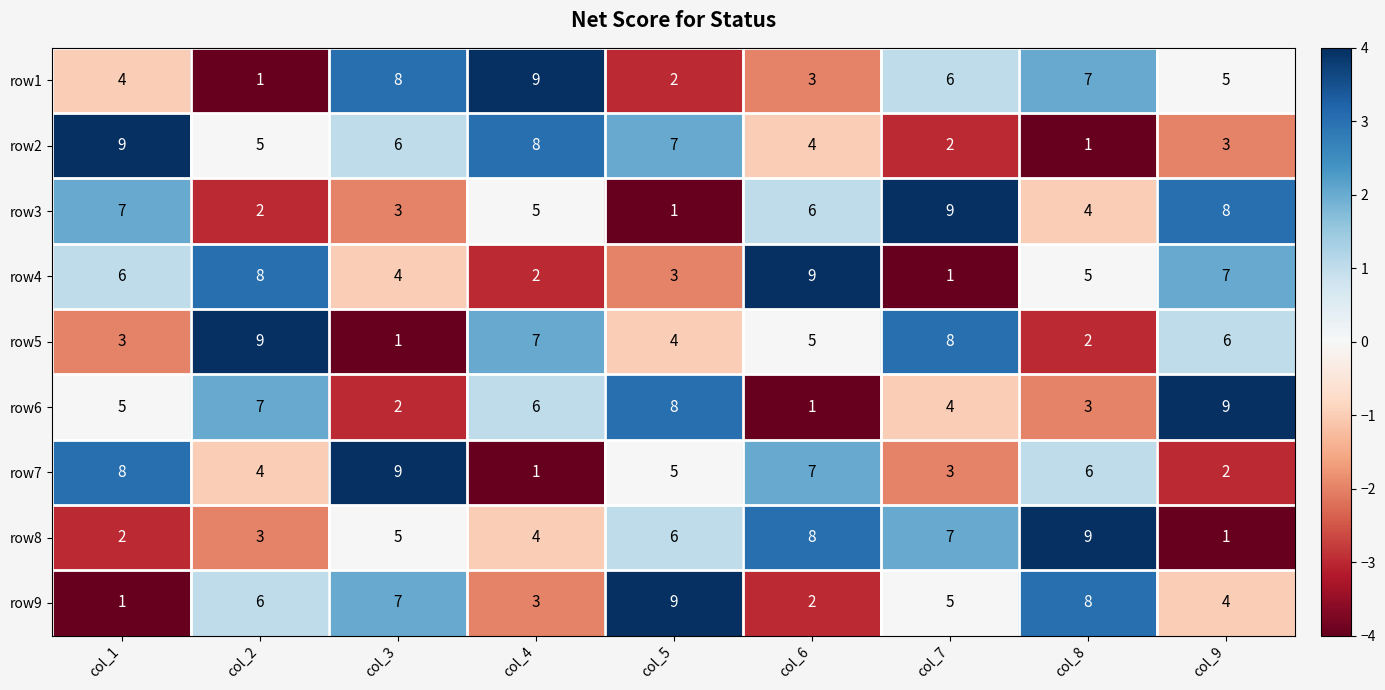

At which label does row6 reach its peak?

col_9